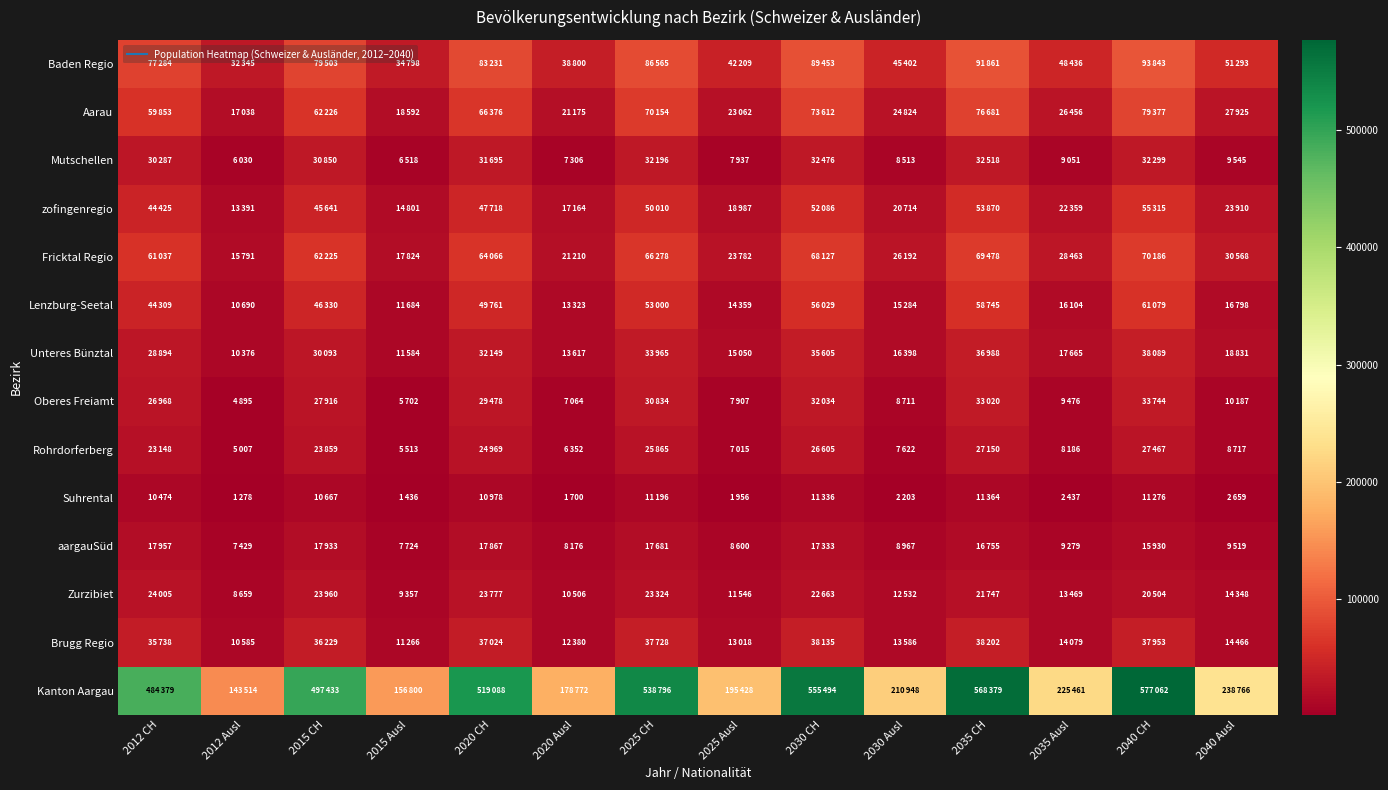

At which category does the chart reach its minimum across all series?

2012 Ausl